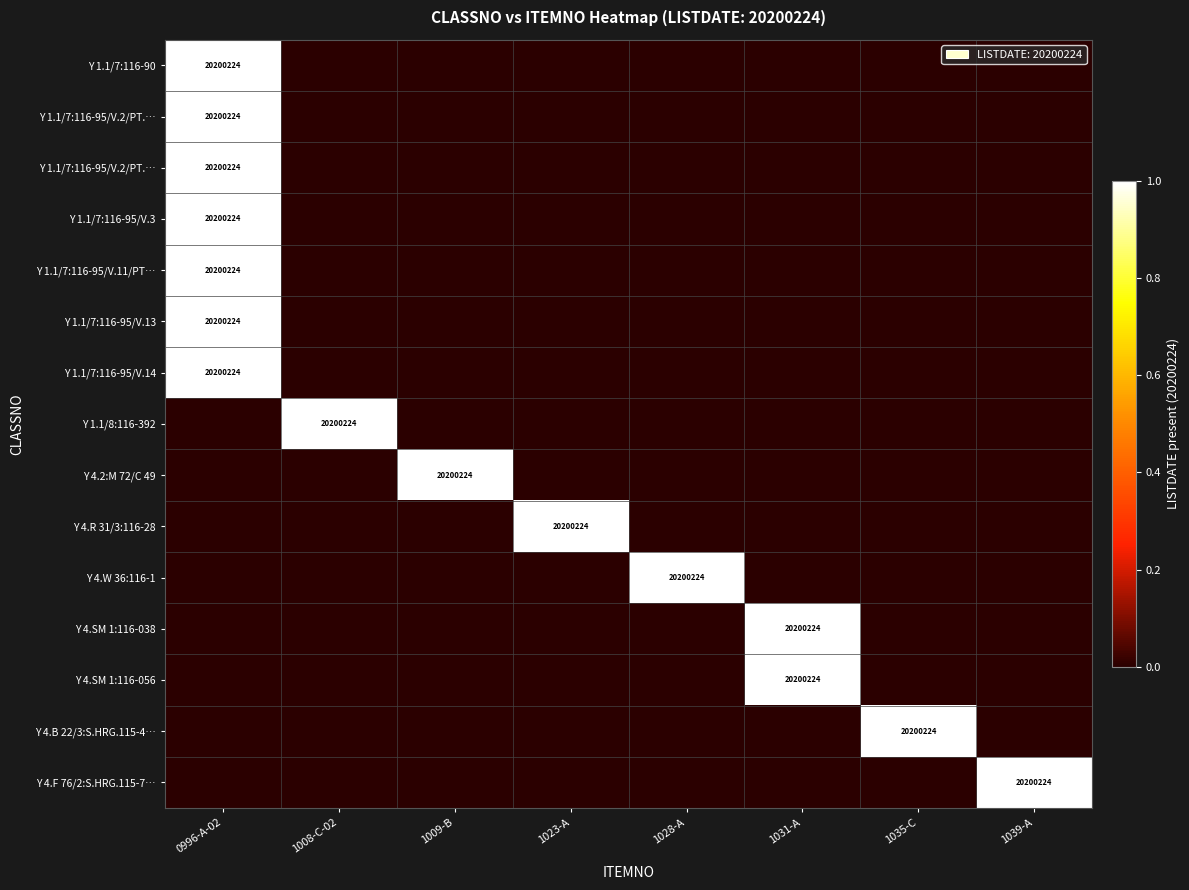

How many series are shown in this chart?

15